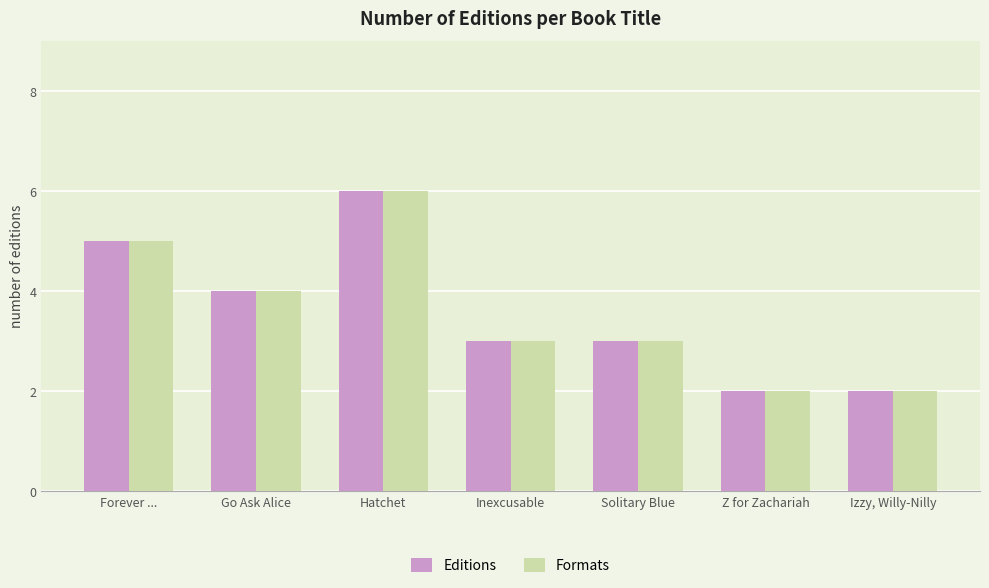

What position from the right is Inexcusable?

4